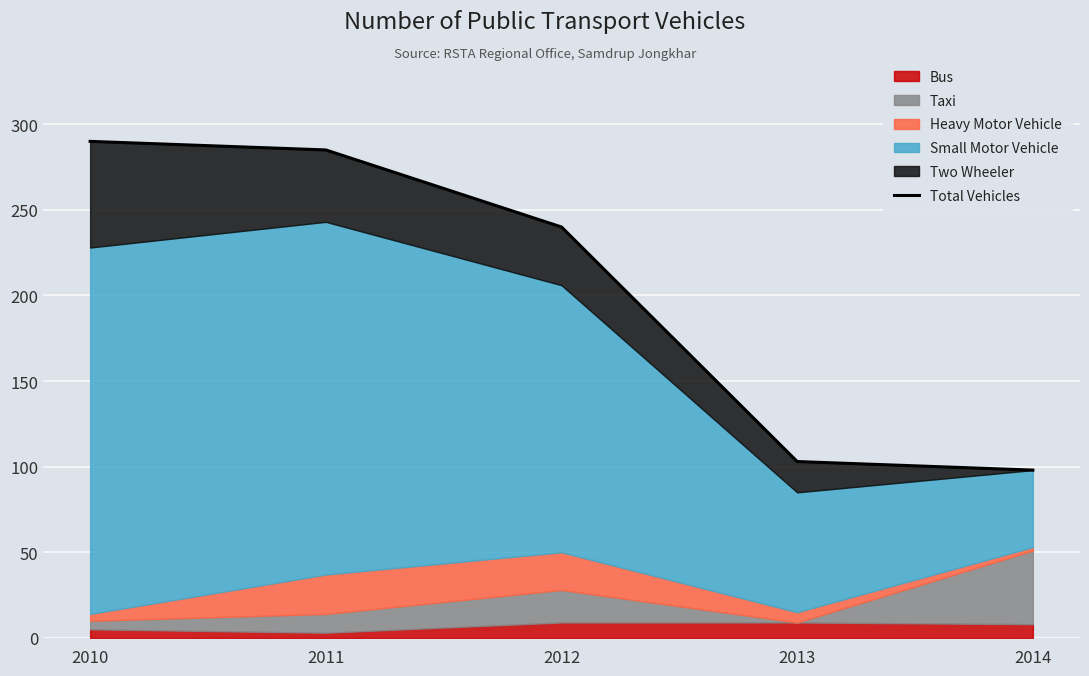

Which label corresponds to the smallest value in the chart?

2014